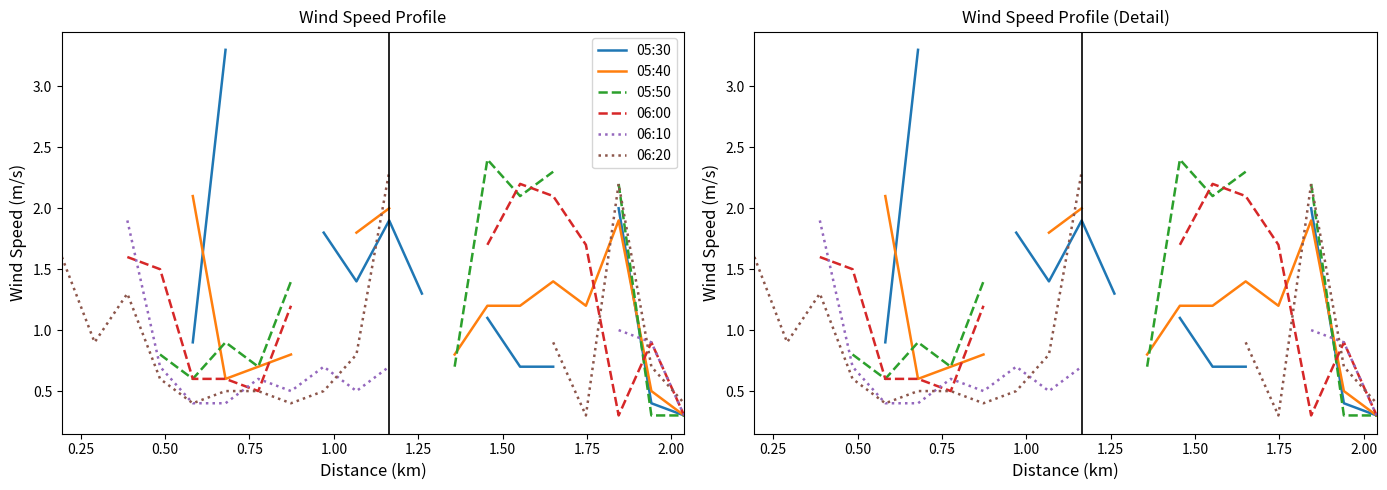

True or false: 06:20 has more than 0 points higher than both neighbors.

True